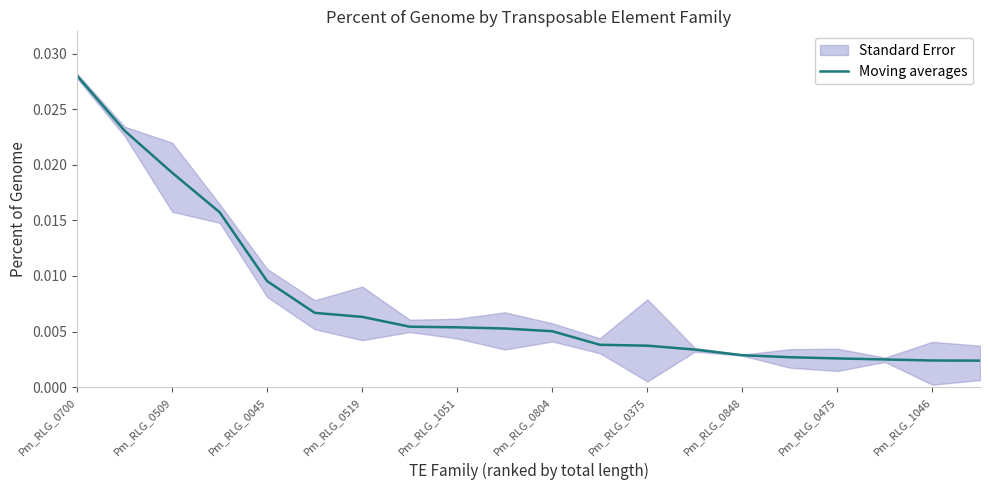

What is the sum of all values?

0.2